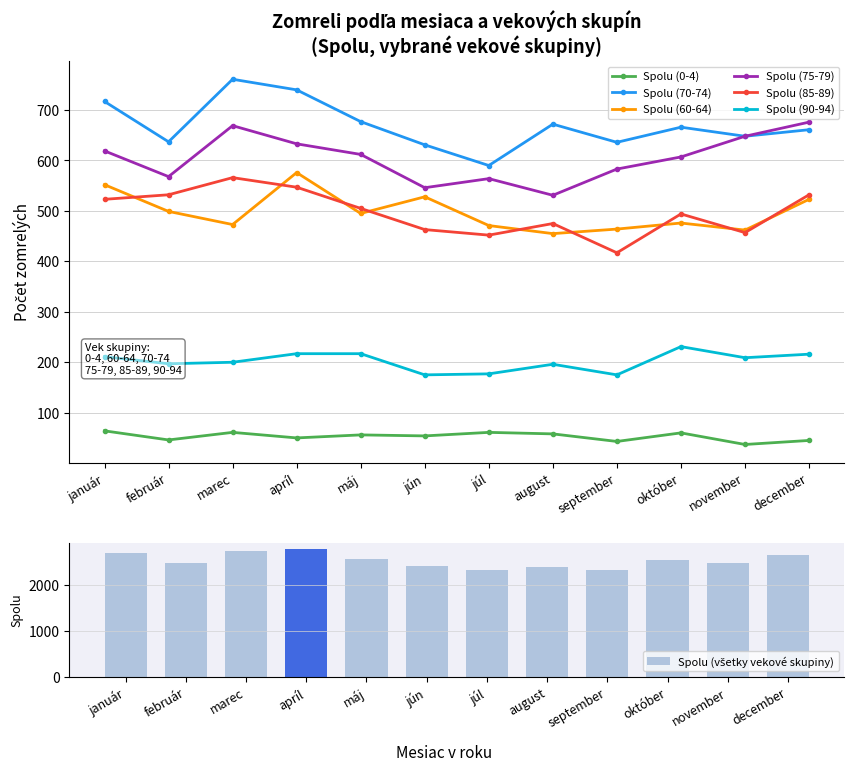

How many groups of bars are there?

12